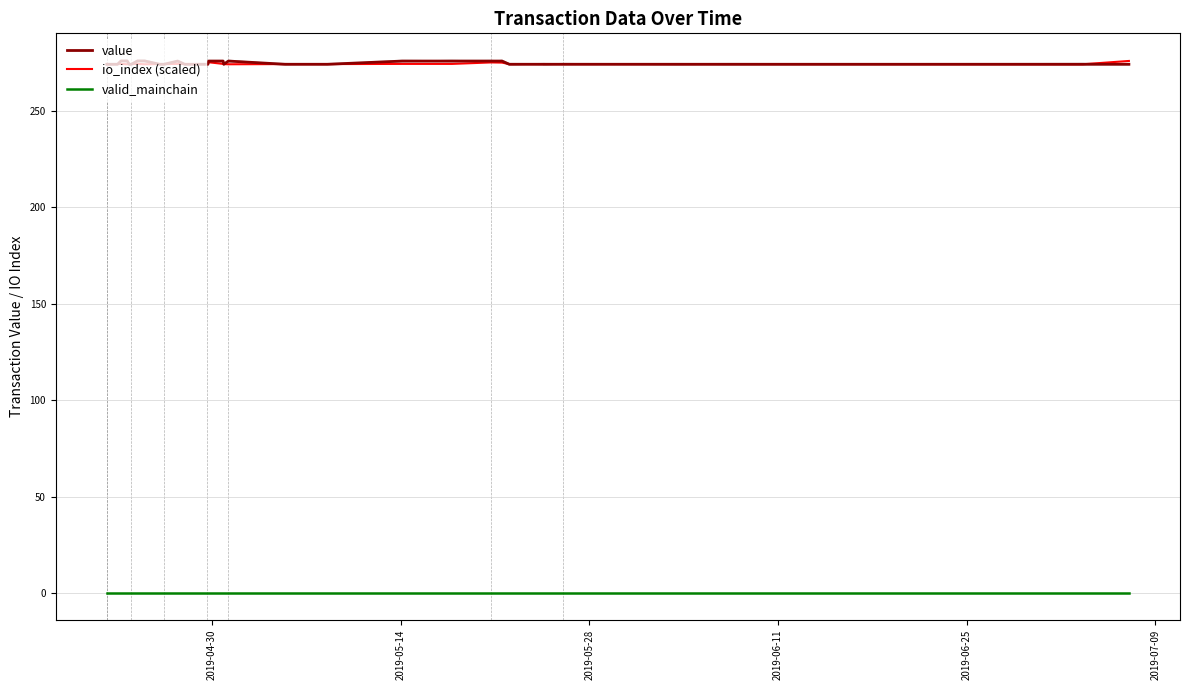

True or false: io_index (scaled) and valid_mainchain intersect in this chart.

False